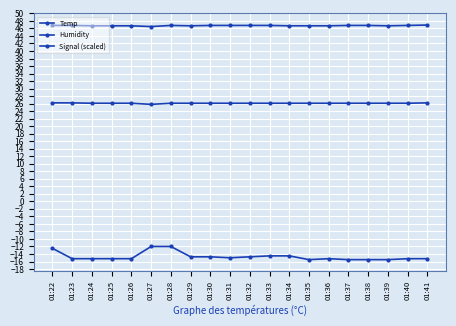

How many categories are shown in the chart?

20